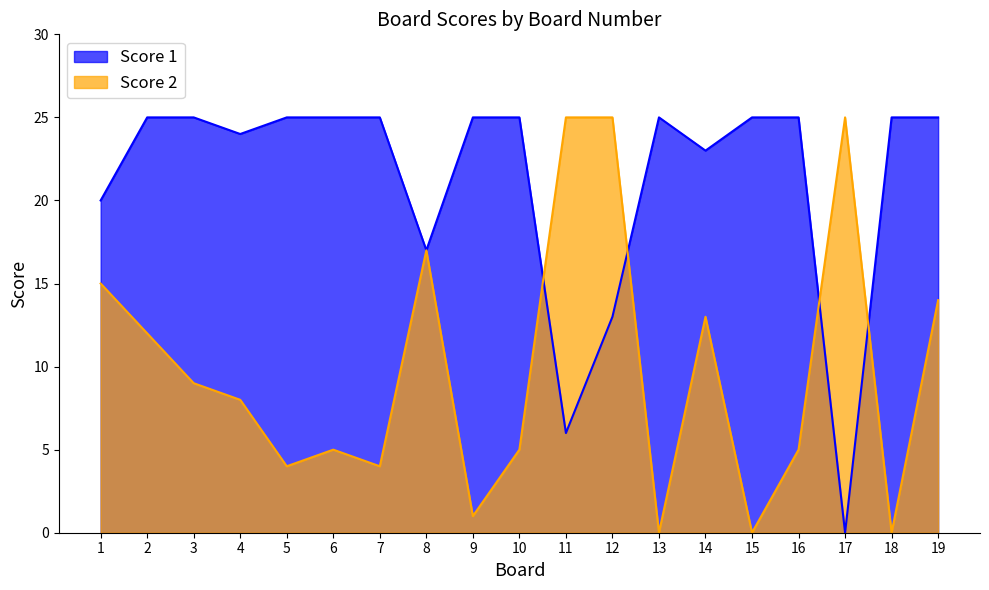

What is the greatest value displayed?

25